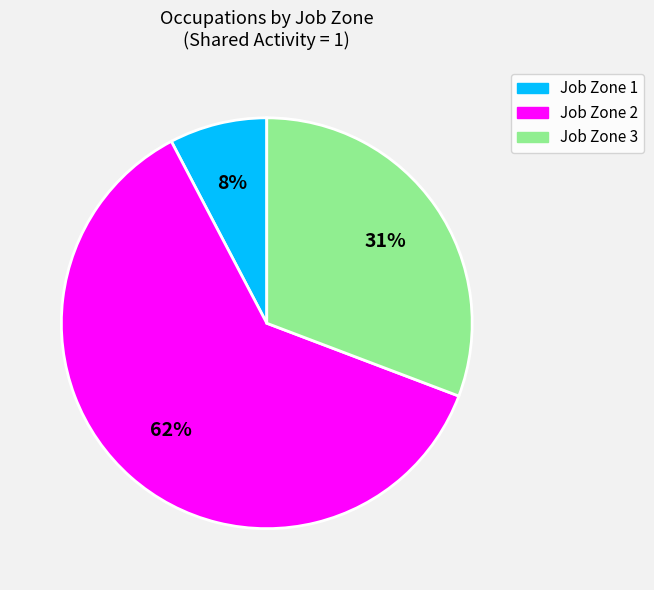

To the nearest percent, what is the average slice percentage?

33%